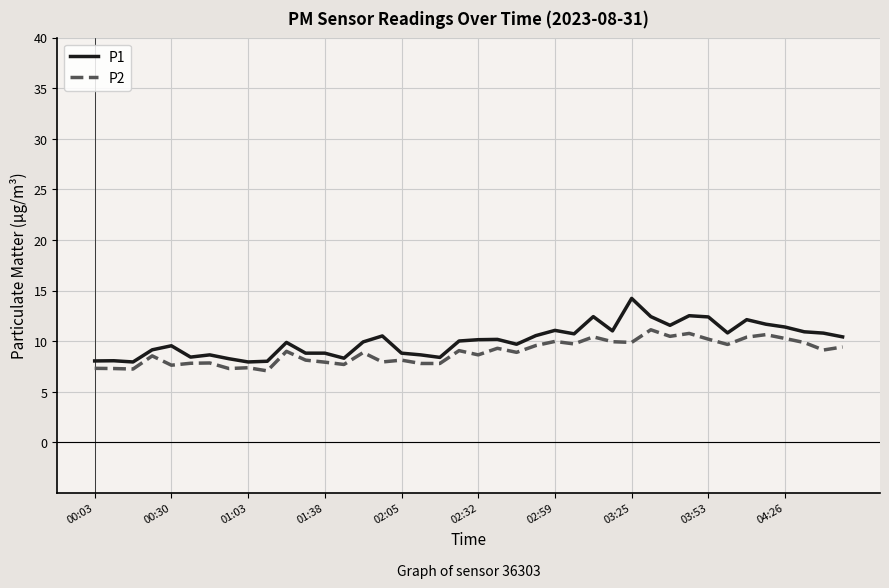

What is the lowest value of the P1 series?

8.0